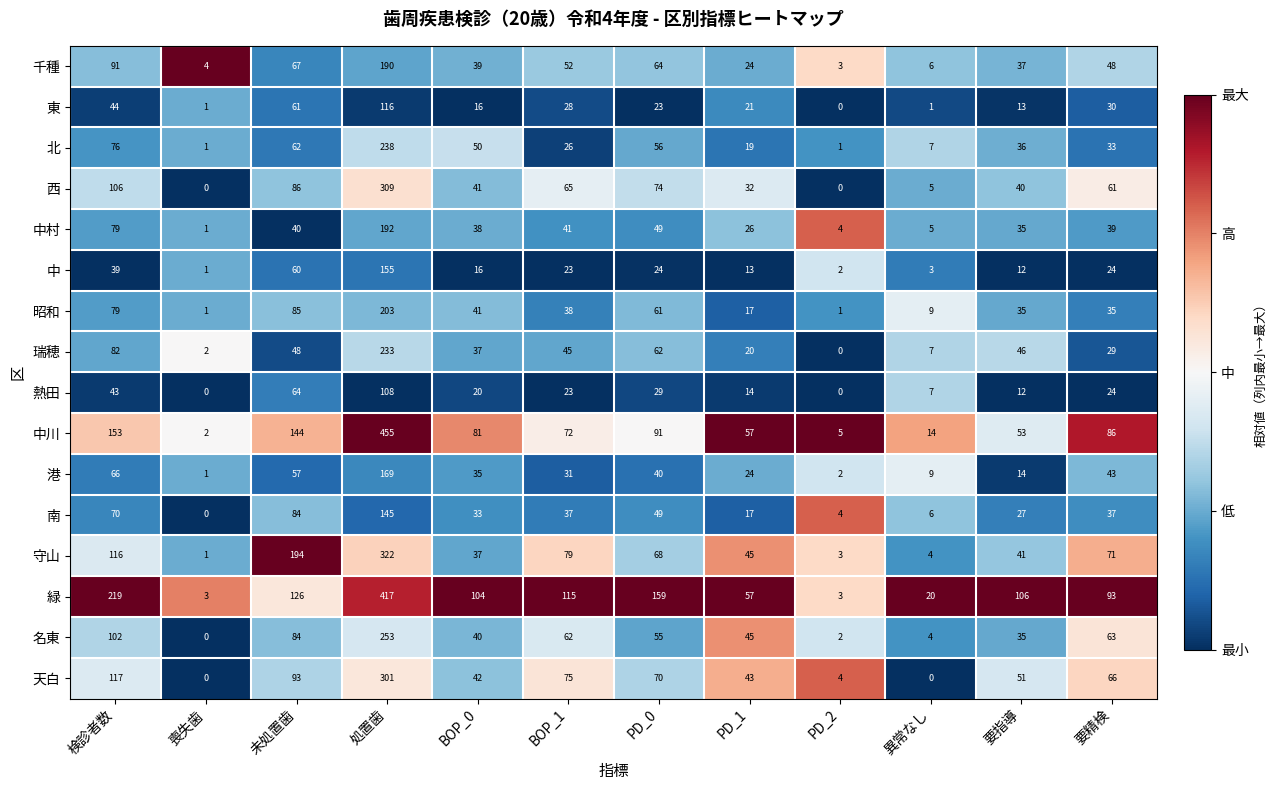

Which series has the largest total across all categories?

緑